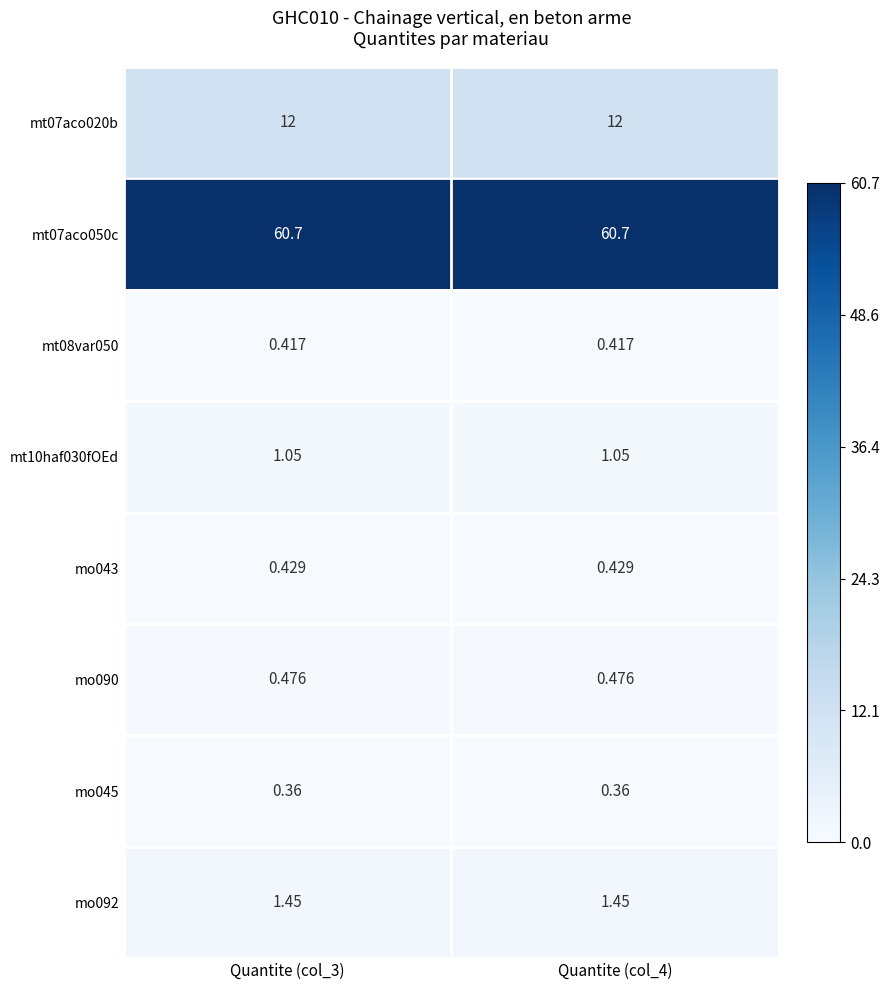

Is the value of mt07aco050c at Quantite (col_4) greater than the value of mt07aco020b at Quantite (col_3)?

Yes